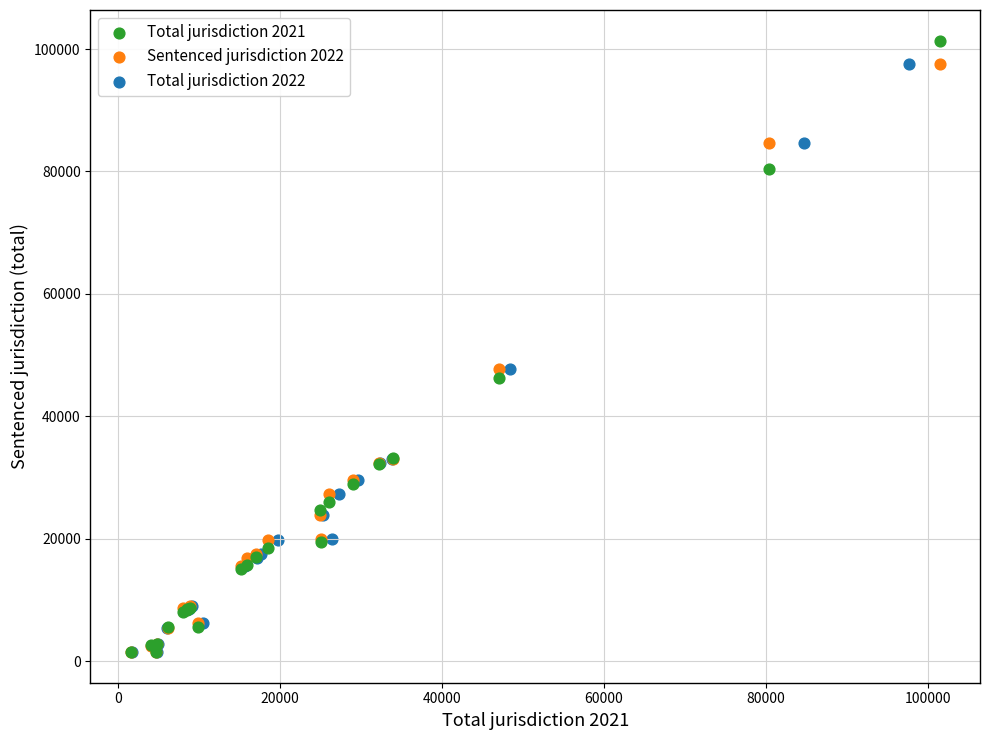

Which series has the largest Y range (max minus min)?

Total jurisdiction 2021